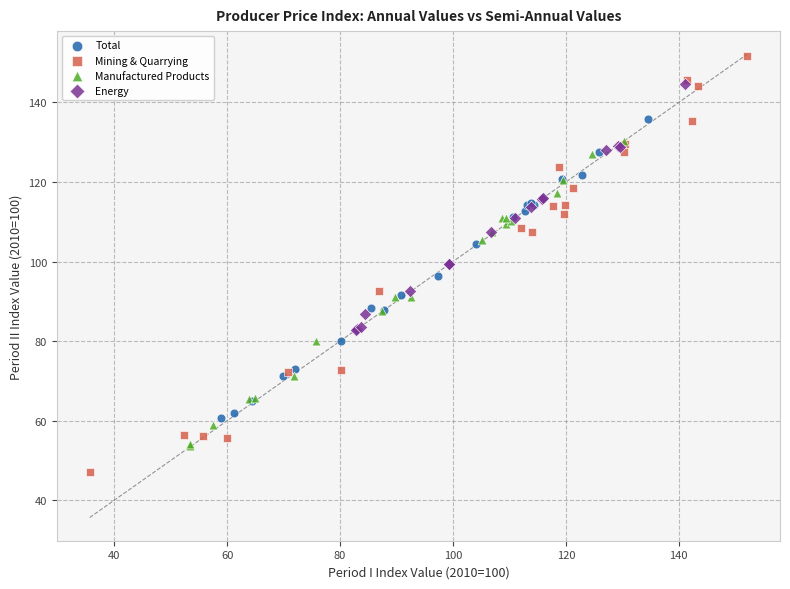

Which series reaches the minimum Y coordinate?

Mining & Quarrying